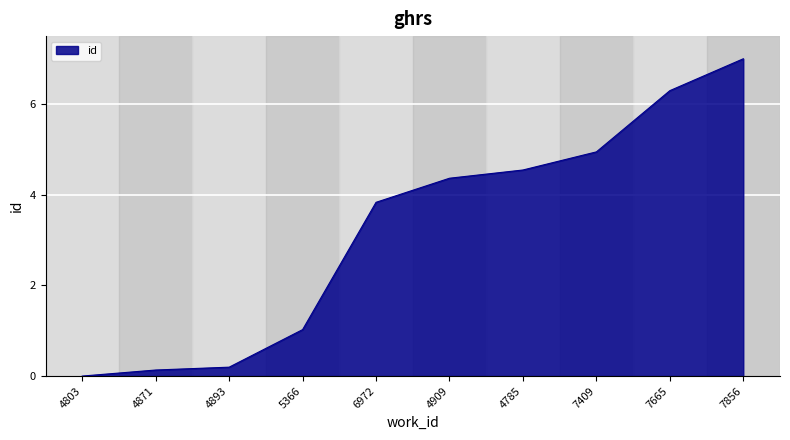

The value at 7665 is 1.6. True or false?

False